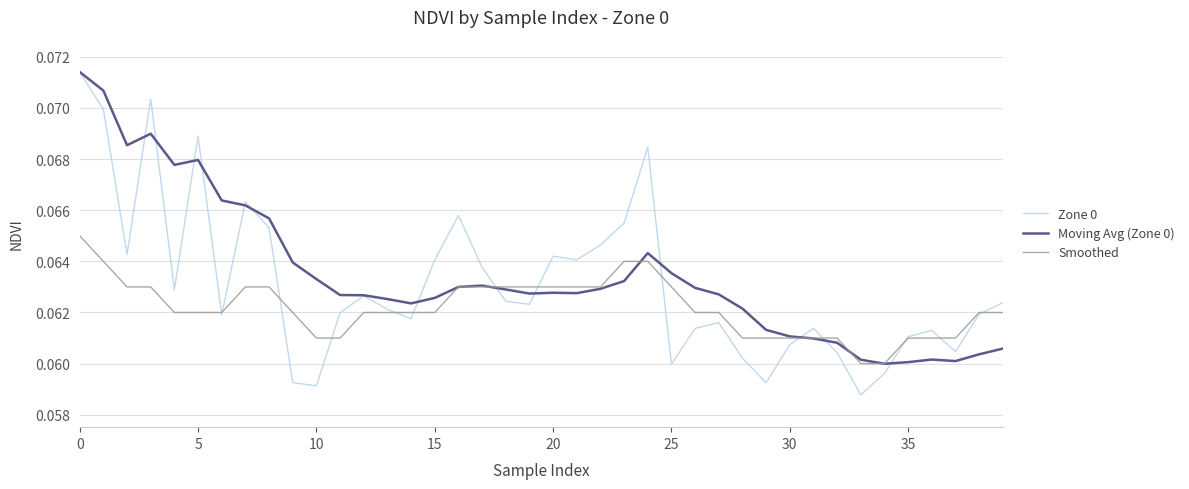

Rank the series by their average value, from highest to lowest.

Moving Avg (Zone 0), Zone 0, Smoothed